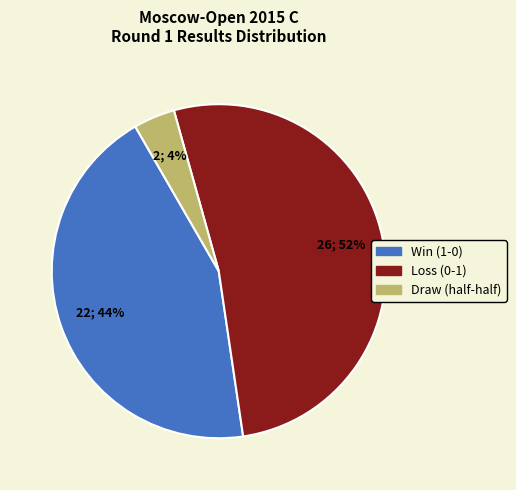

Is there any slice that represents more than half of the pie?

Yes